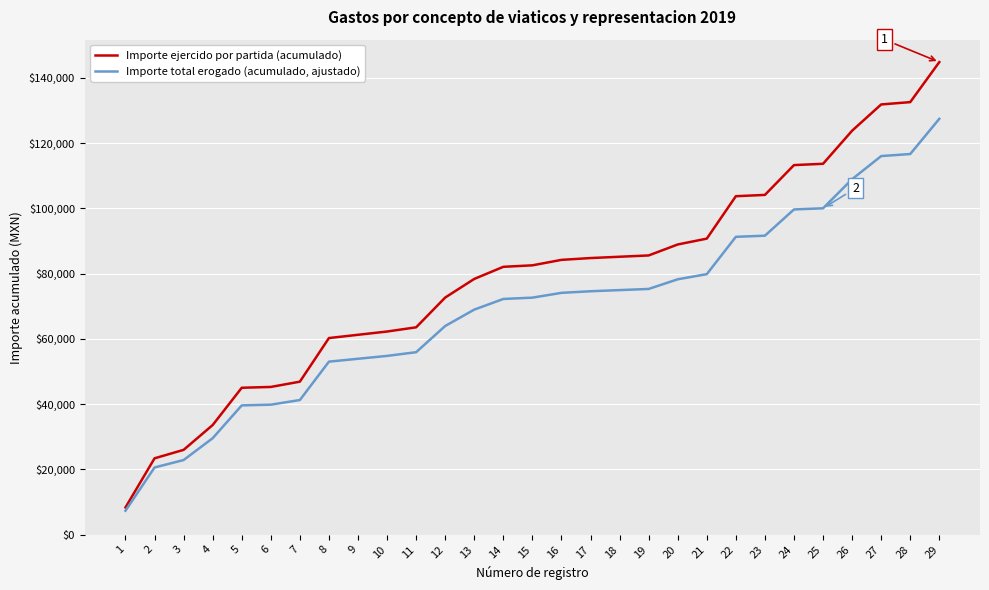

Rank the series at 18 from highest to lowest value.

Importe ejercido por partida (acumulado), Importe total erogado (acumulado, ajustado)